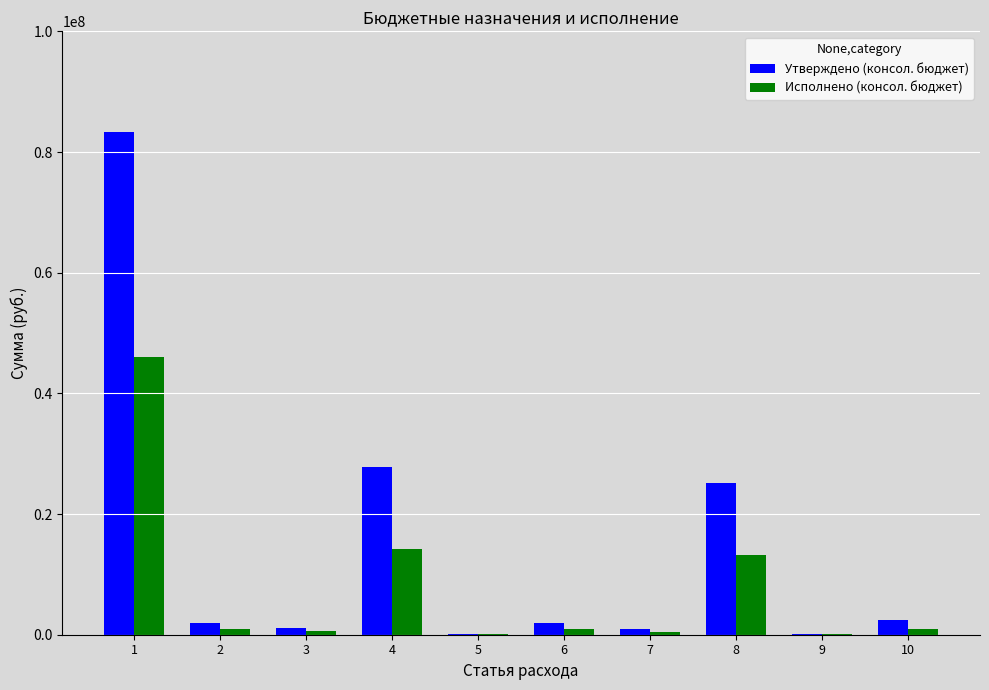

What is the sum of all Исполнено (консол. бюджет) values?

77583660.9